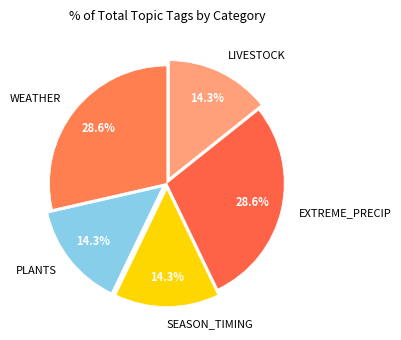

Which has a higher value, WEATHER or SEASON_TIMING?

WEATHER